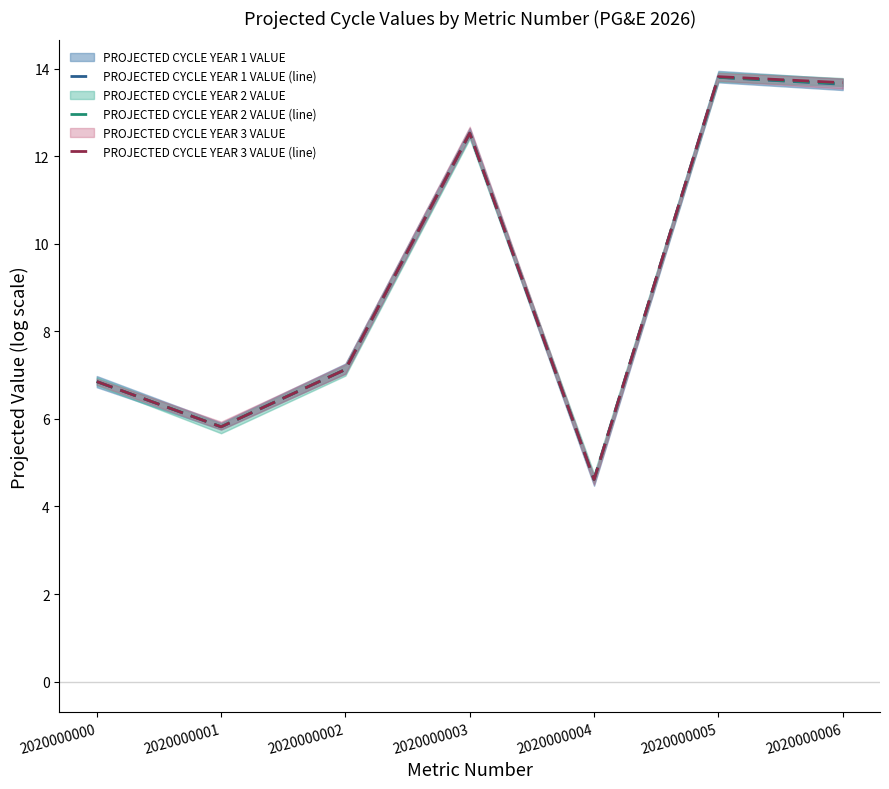

Which series has the largest range (max minus min)?

PROJECTED CYCLE YEAR 3 VALUE (line)